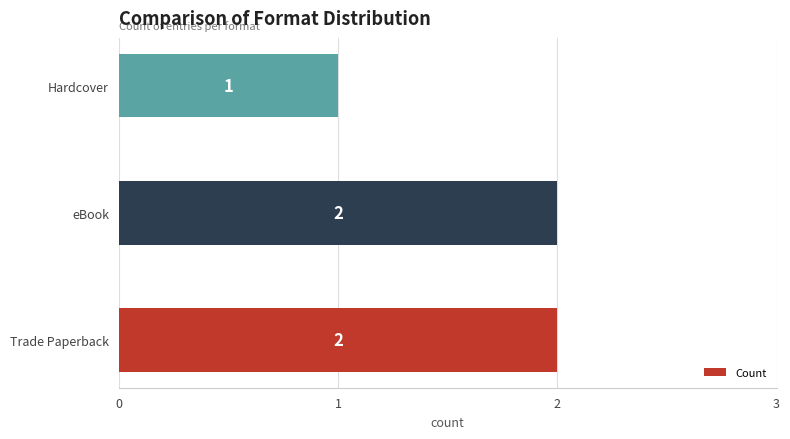

Between Hardcover and eBook, which is larger?

eBook